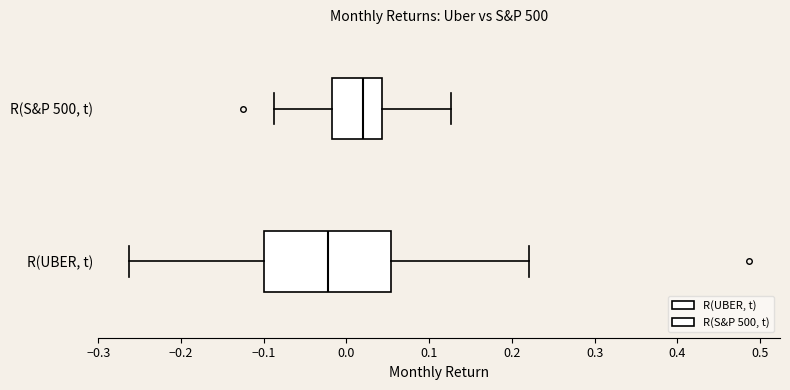

Which box has the furthest to the left median line?

R(UBER, t)